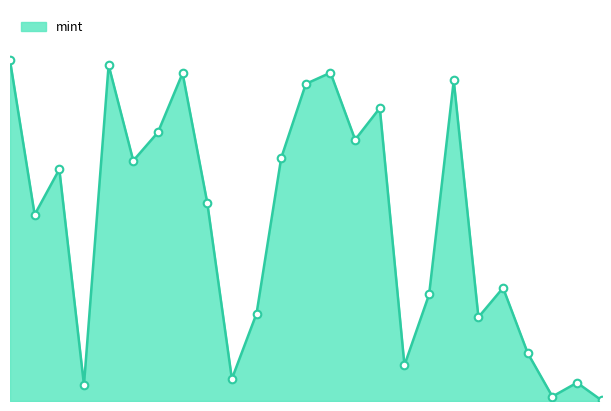

Does the chart have visible grid lines?

No